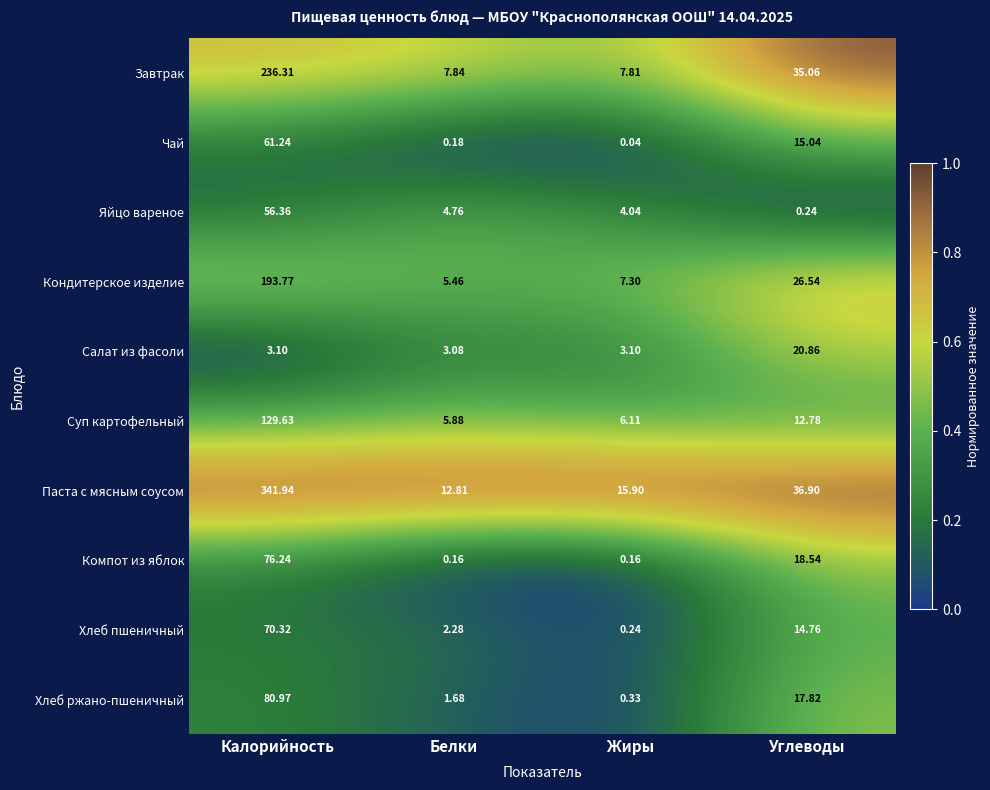

Which series has the largest range (max minus min)?

Паста с мясным соусом